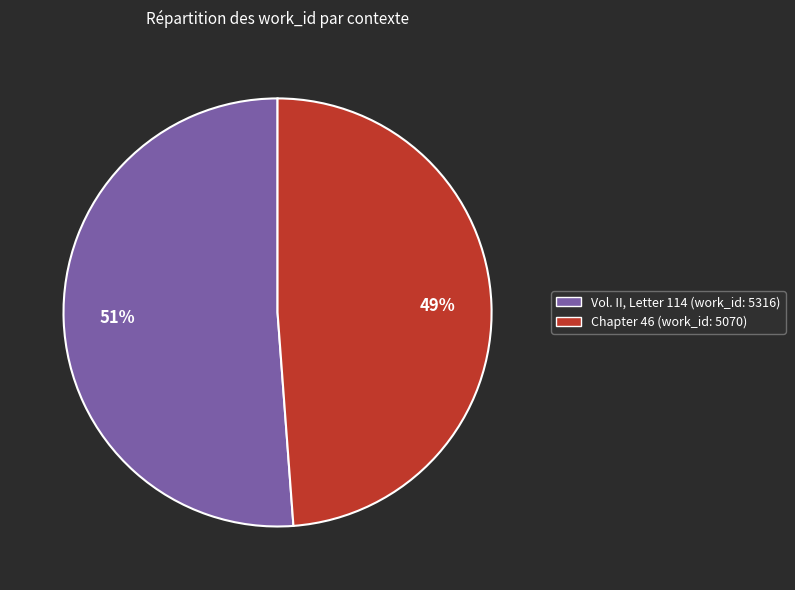

What is the ratio of the value at Vol. II, Letter 114 (work_id: 5316) to the value at Chapter 46 (work_id: 5070)?

1.0